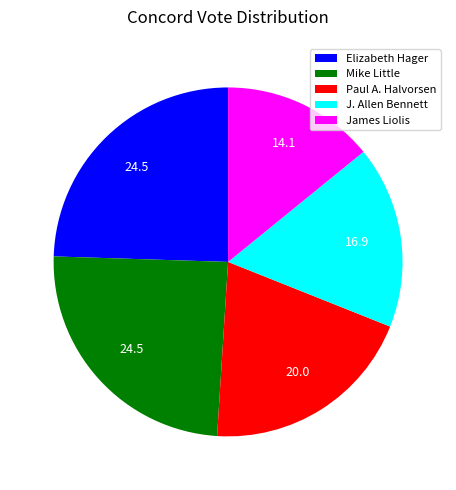

Is it true that Mike Little is 14% of the pie?

False